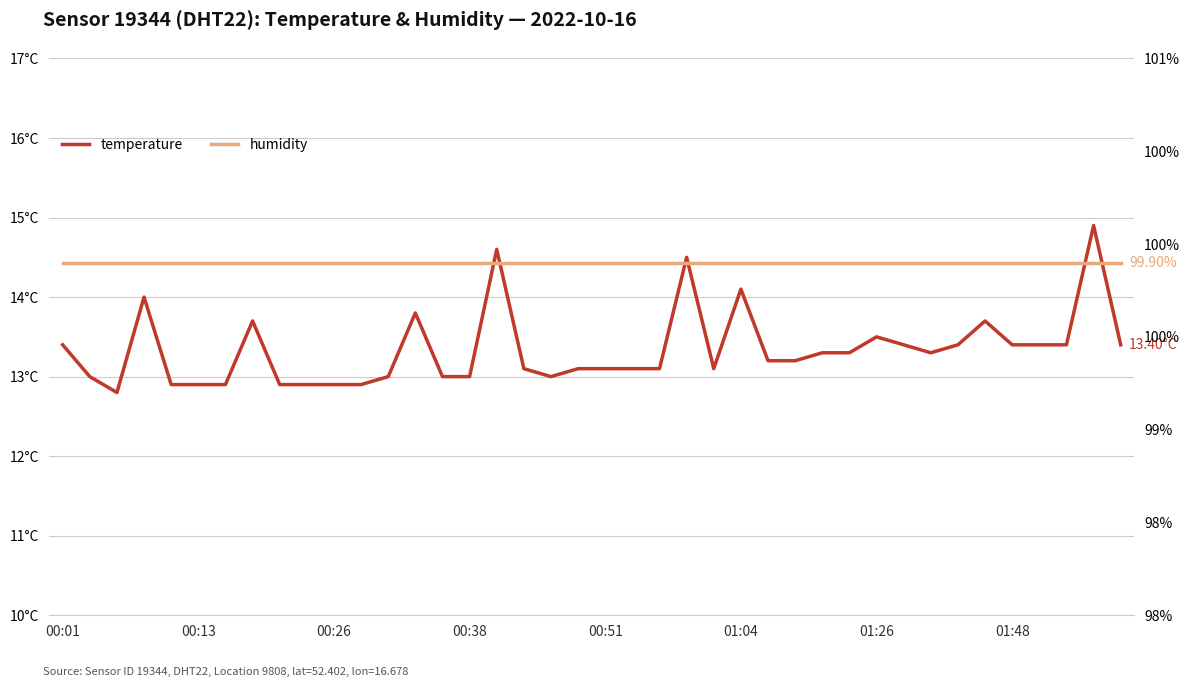

Which category has the highest value across all series?

00:01